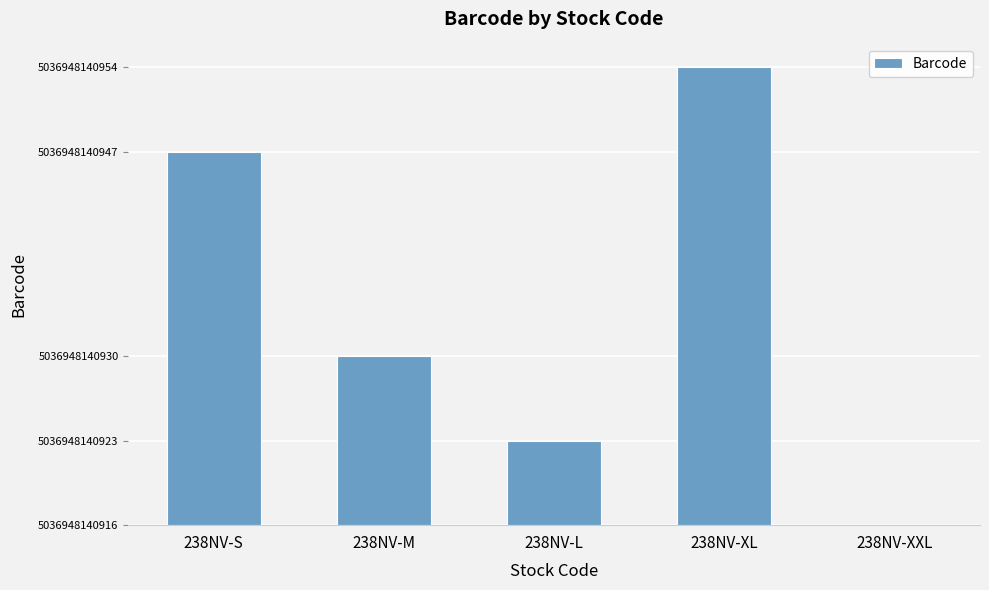

Are the bars horizontal?

No